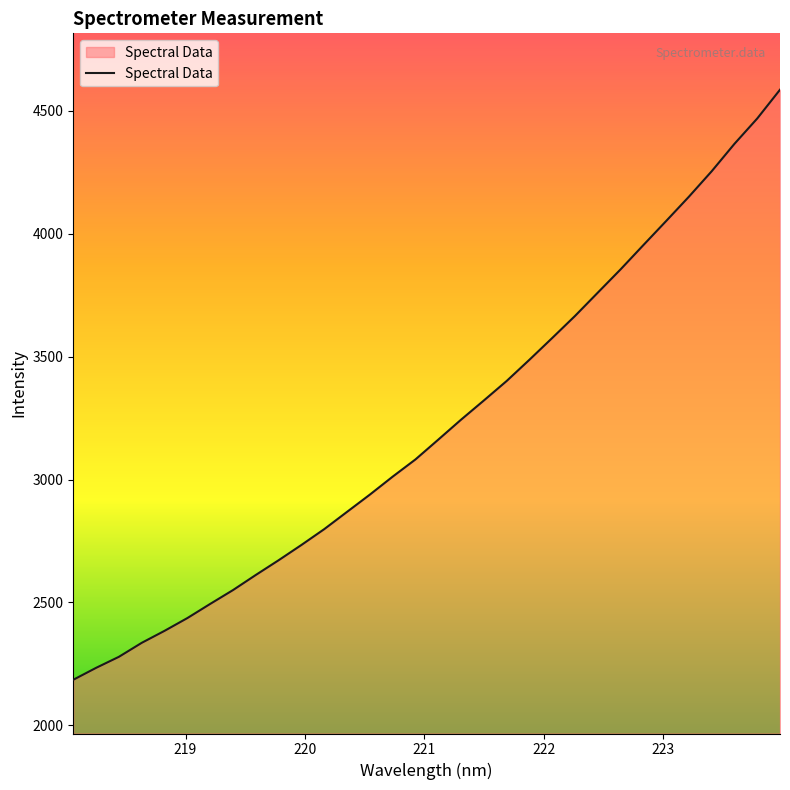

What is the smallest value displayed?

2185.7